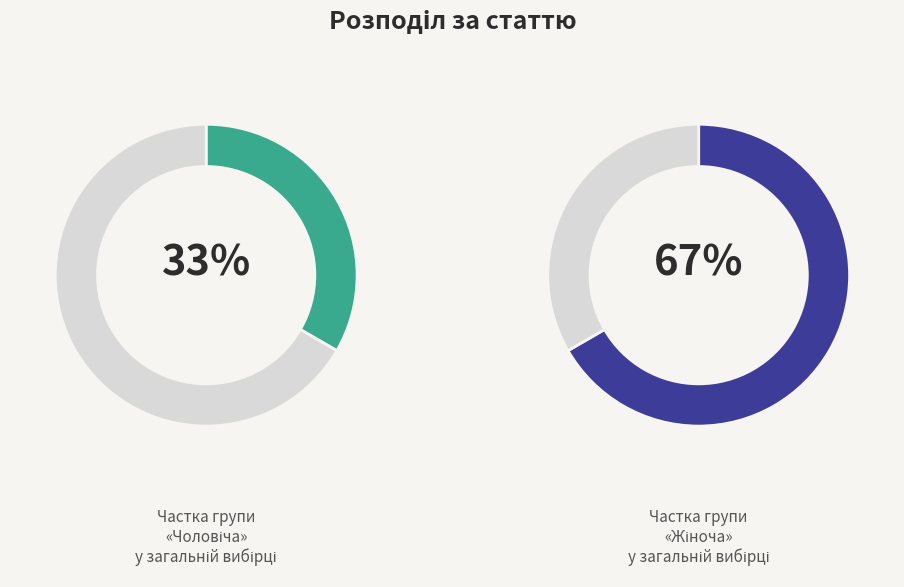

Which slice represents more than half of the pie?

Жіноча